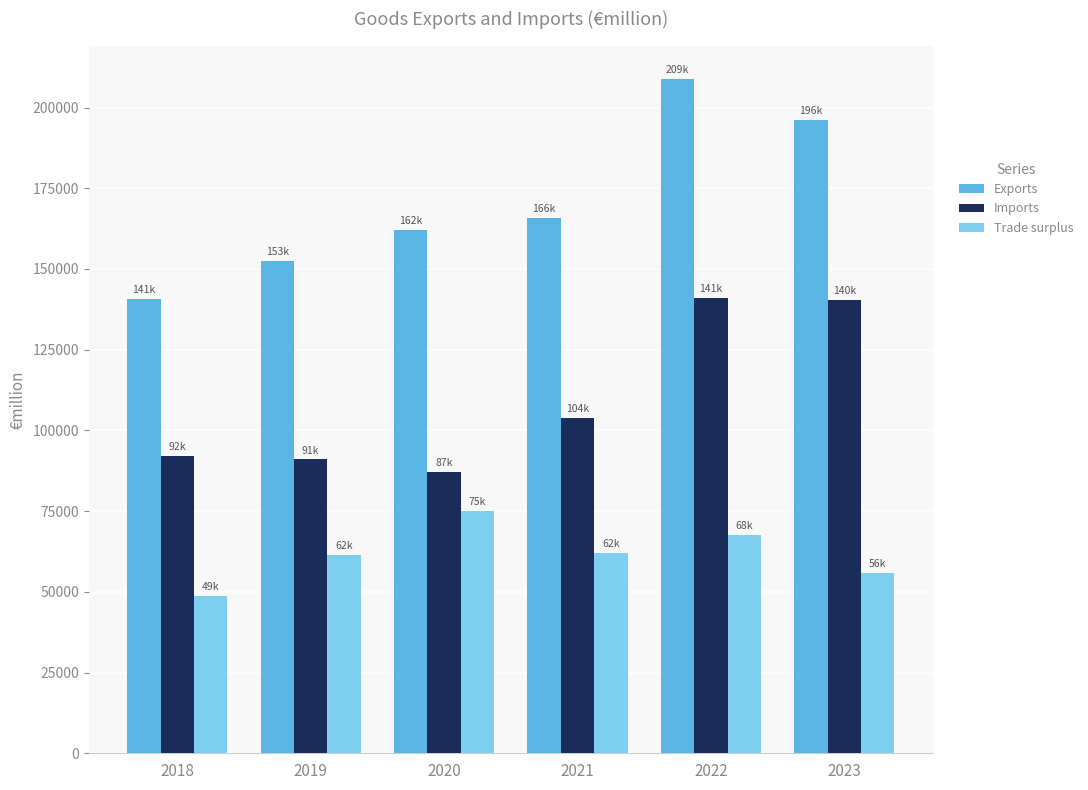

Rank the series at 2021 from lowest to highest value.

Trade surplus, Imports, Exports